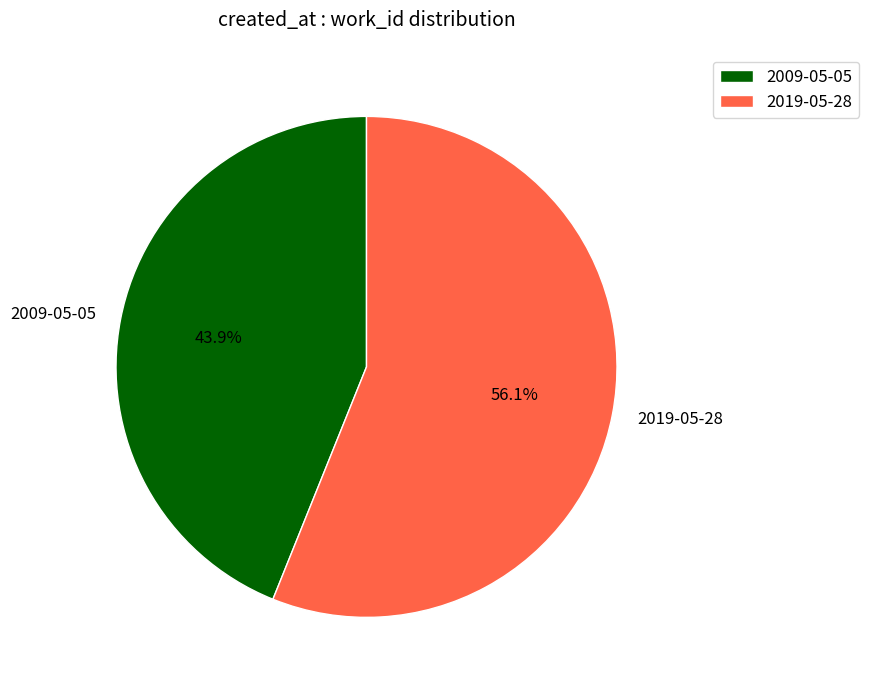

What is the largest slice in the pie chart?

2019-05-28